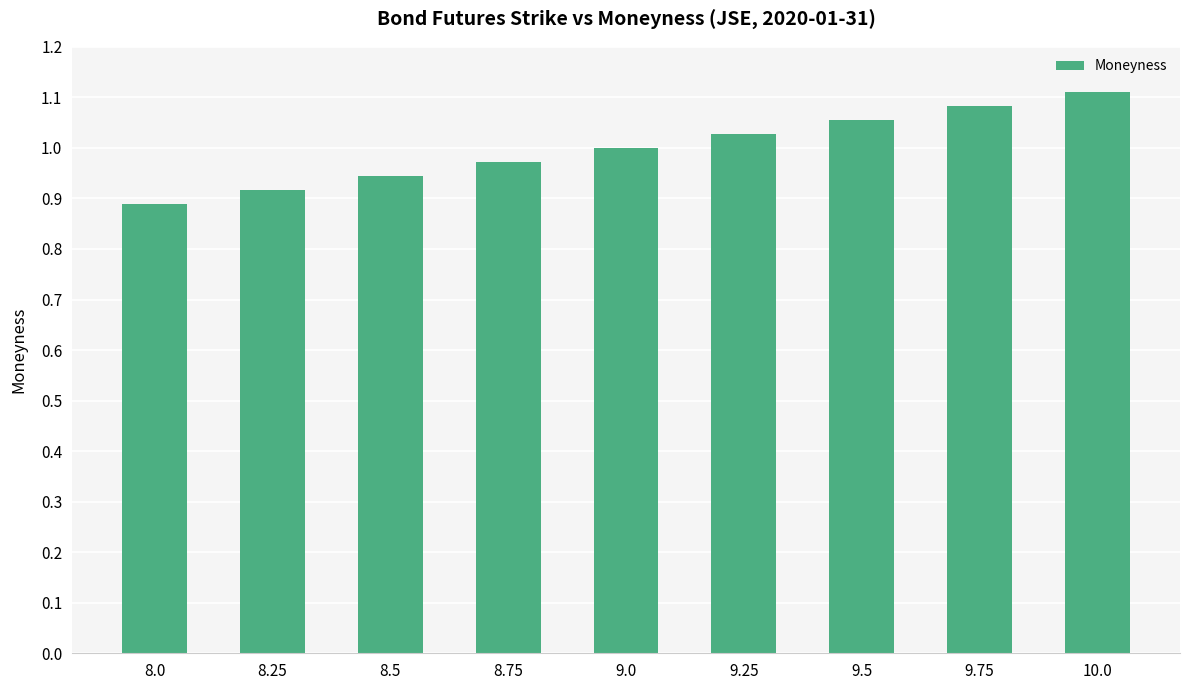

Is it true that the value at 8.5 is 0.9?

True